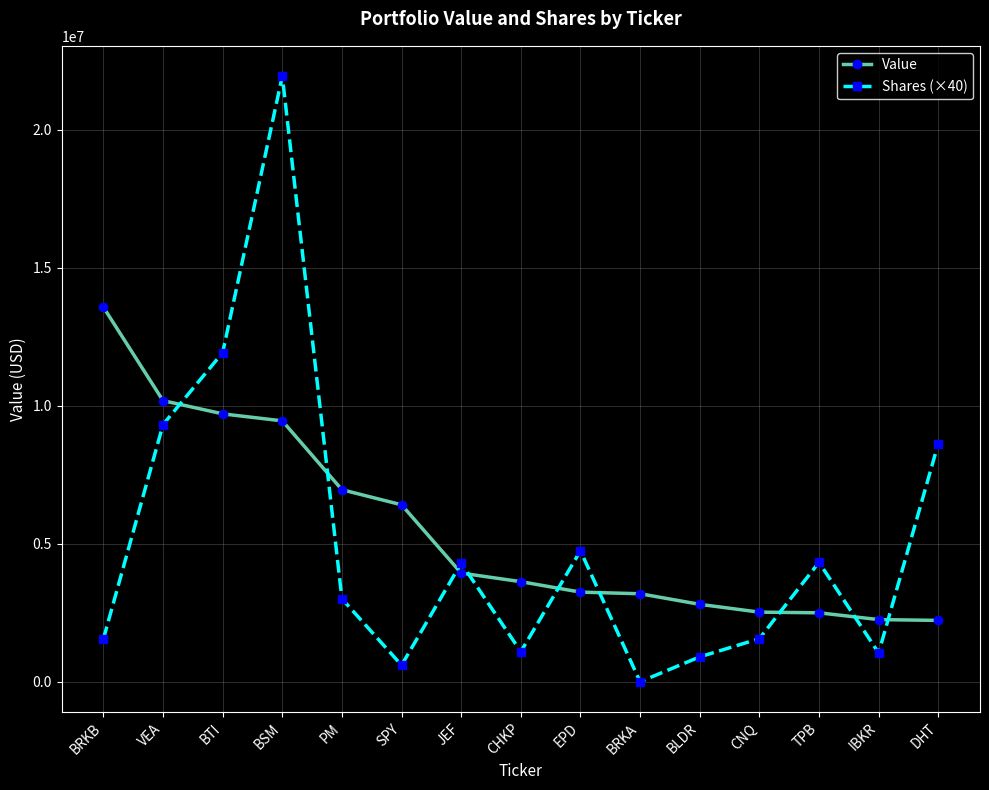

The Shares (×40) series shows 11927240 at BTI. True or false?

True